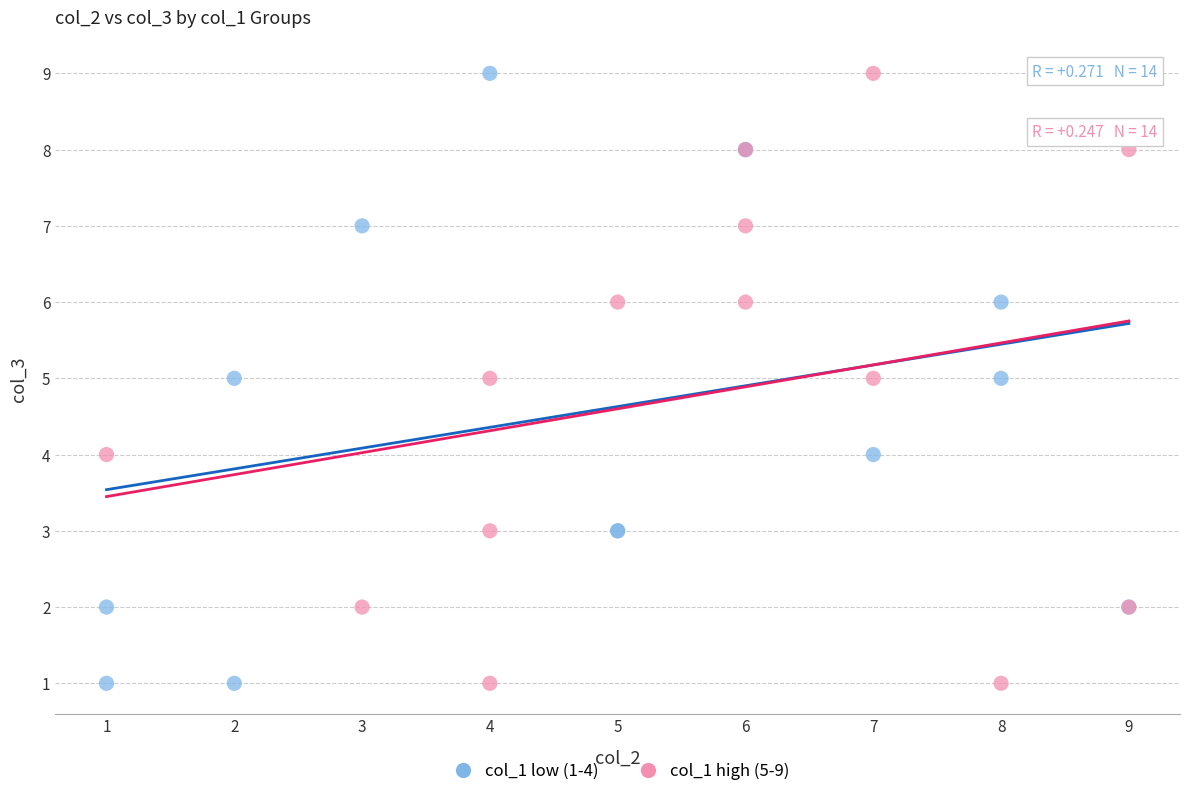

What are all the series names shown in the legend?

col_1 low (1-4), col_1 high (5-9)